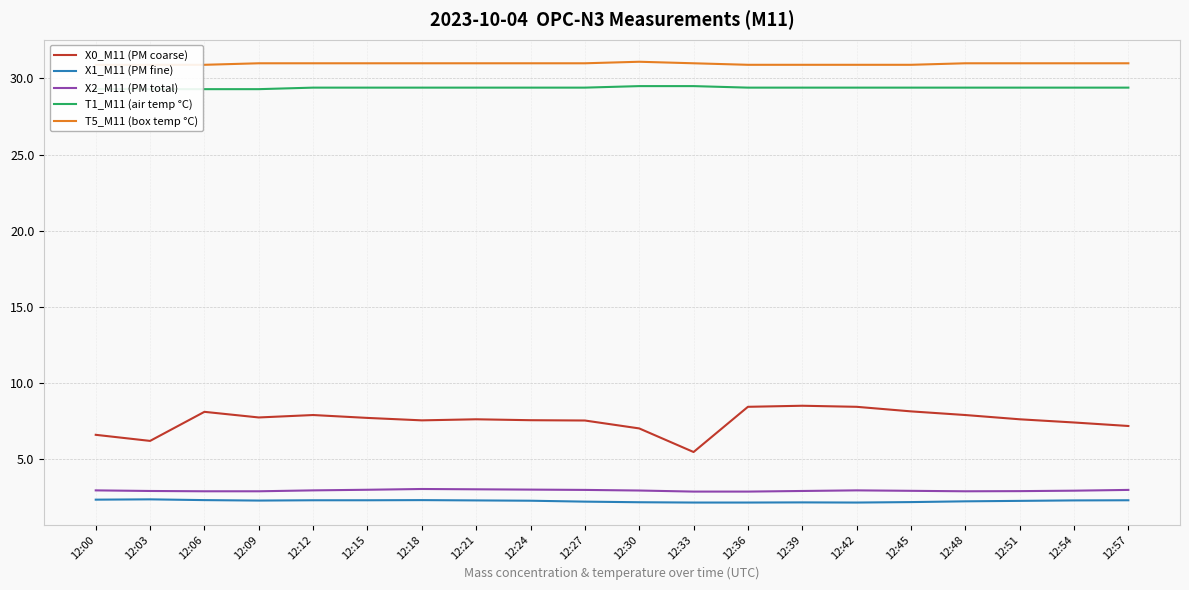

Reading left to right, extract all data points from this chart.

X0_M11 (PM coarse): 6.6	6.2	8.1	7.7	7.9	7.7	7.5	7.6	7.5	7.5	7.0	5.5	8.4	8.5	8.4	8.1	7.9	7.6	7.4	7.2
X1_M11 (PM fine): 2.3	2.4	2.3	2.3	2.3	2.3	2.3	2.3	2.3	2.2	2.2	2.1	2.1	2.1	2.1	2.2	2.2	2.2	2.3	2.3
X2_M11 (PM total): 2.9	2.9	2.9	2.9	2.9	3.0	3.0	3.0	3.0	3.0	2.9	2.9	2.9	2.9	2.9	2.9	2.9	2.9	2.9	3.0
T1_M11 (air temp °C): 29.3	29.3	29.3	29.3	29.4	29.4	29.4	29.4	29.4	29.4	29.5	29.5	29.4	29.4	29.4	29.4	29.4	29.4	29.4	29.4
T5_M11 (box temp °C): 30.9	30.9	30.9	31.0	31.0	31.0	31.0	31.0	31.0	31.0	31.1	31.0	30.9	30.9	30.9	30.9	31.0	31.0	31.0	31.0